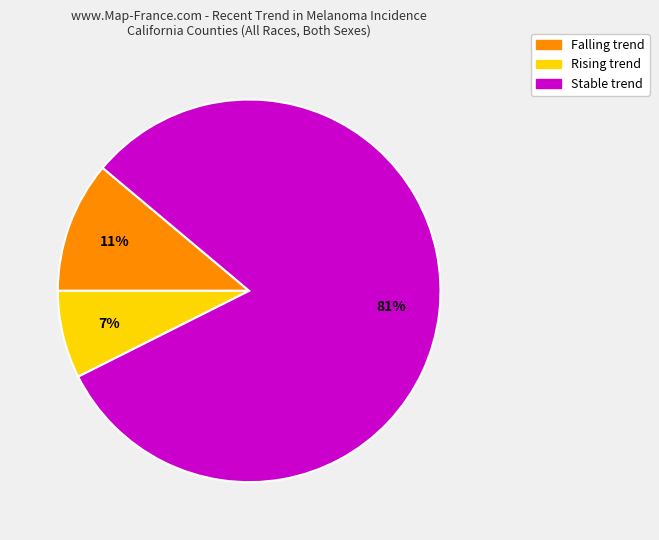

To the nearest percent, what is the average slice percentage?

33%